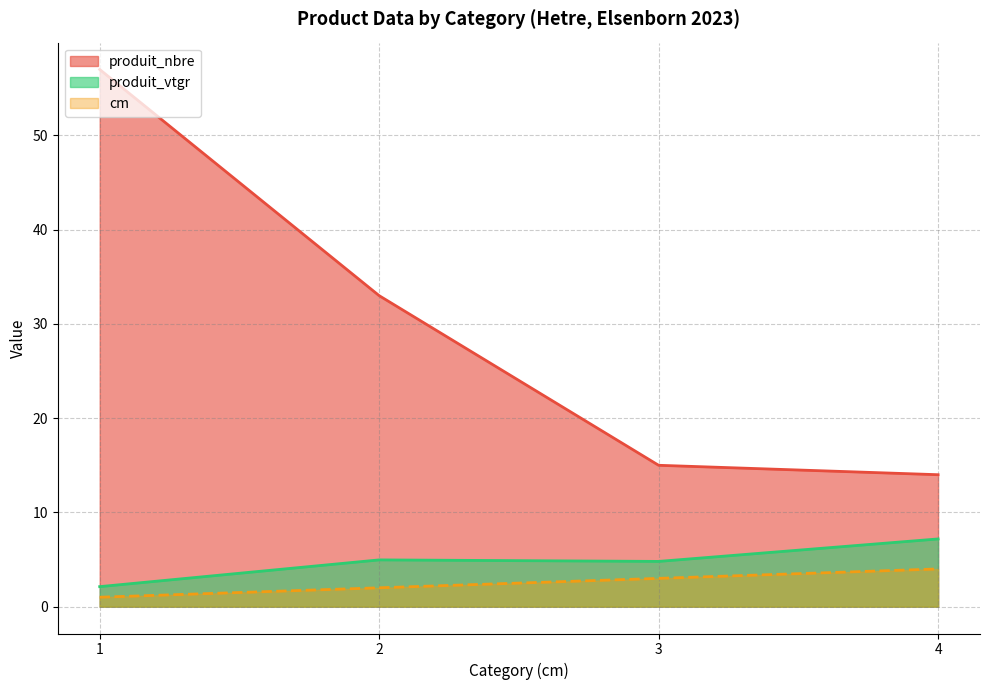

Reading right to left, list all the values displayed in this chart.

cm: 4.0	3.0	2.0	1.0
produit_nbre: 14.0	15.0	33.0	57.0
produit_vtgr: 7.2	4.8	5.0	2.1